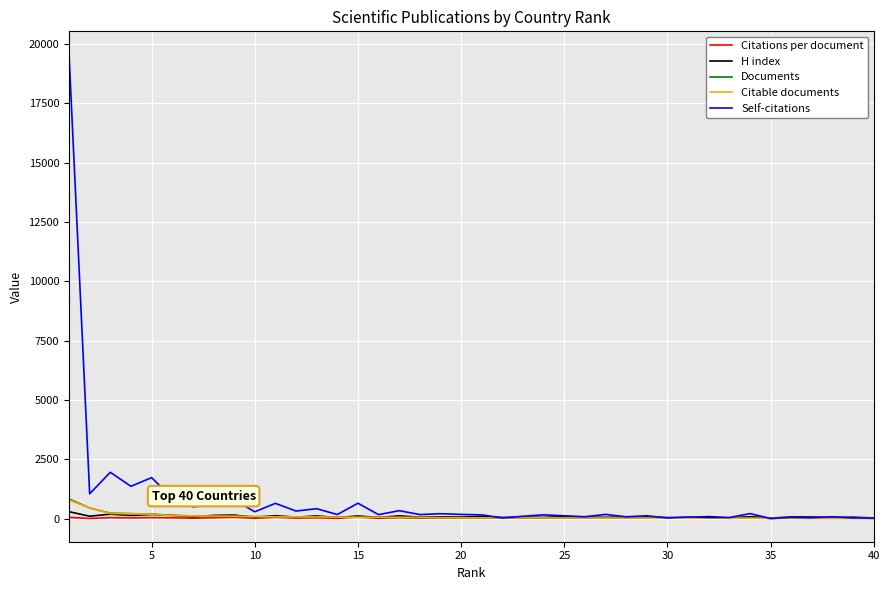

What is the sum of all Citable documents values?

3303.0